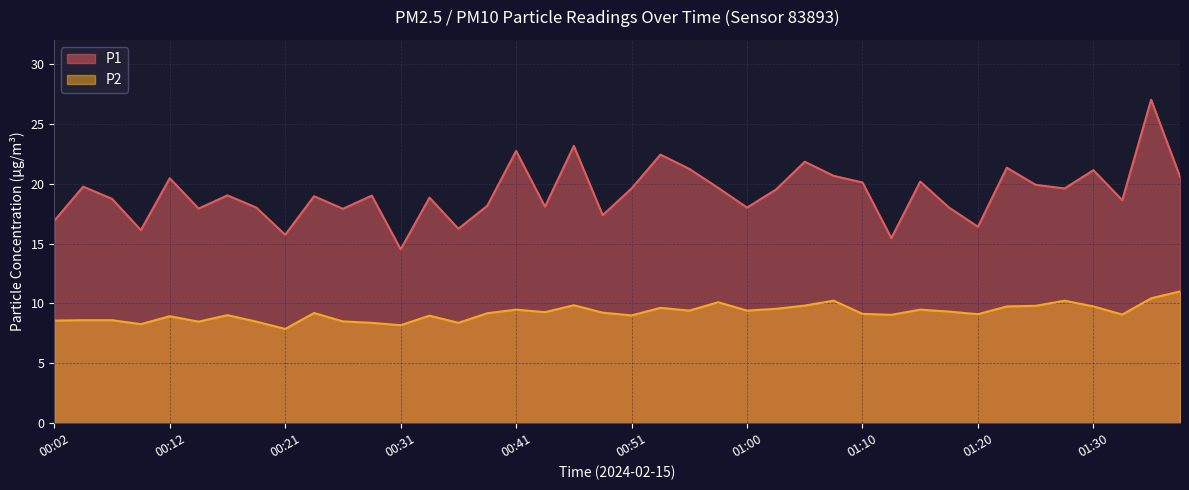

What is the difference between the maximum and second lowest values in the P2 series?

2.8